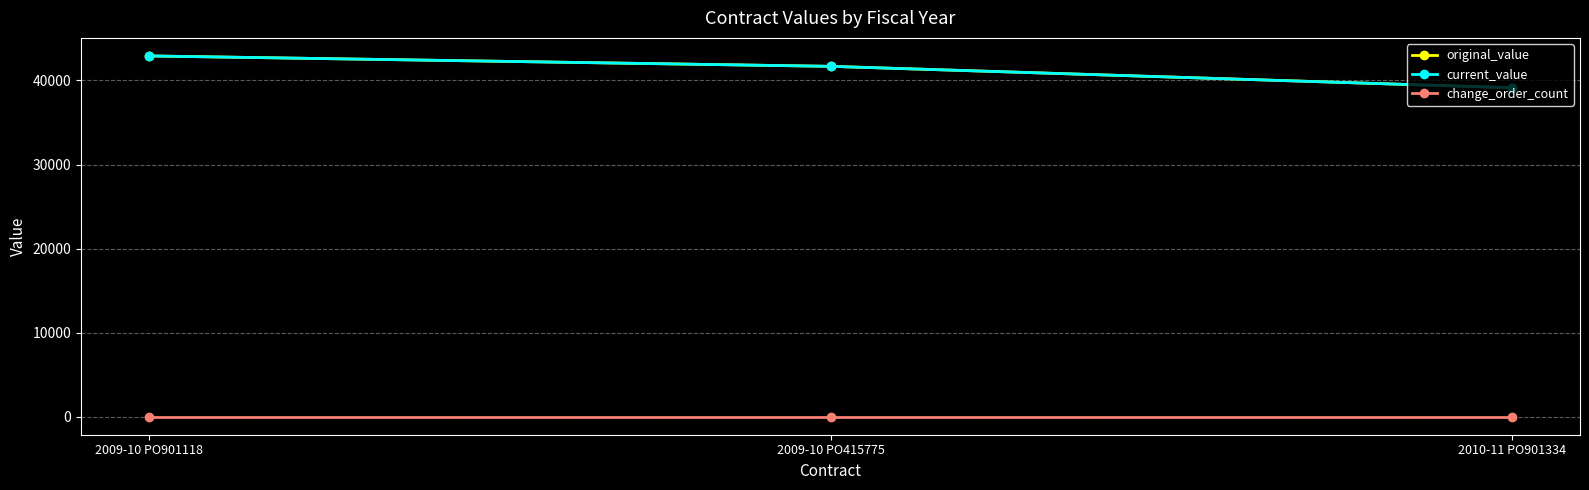

What is the difference between the highest and lowest values at 2009-10 PO415775?

41682